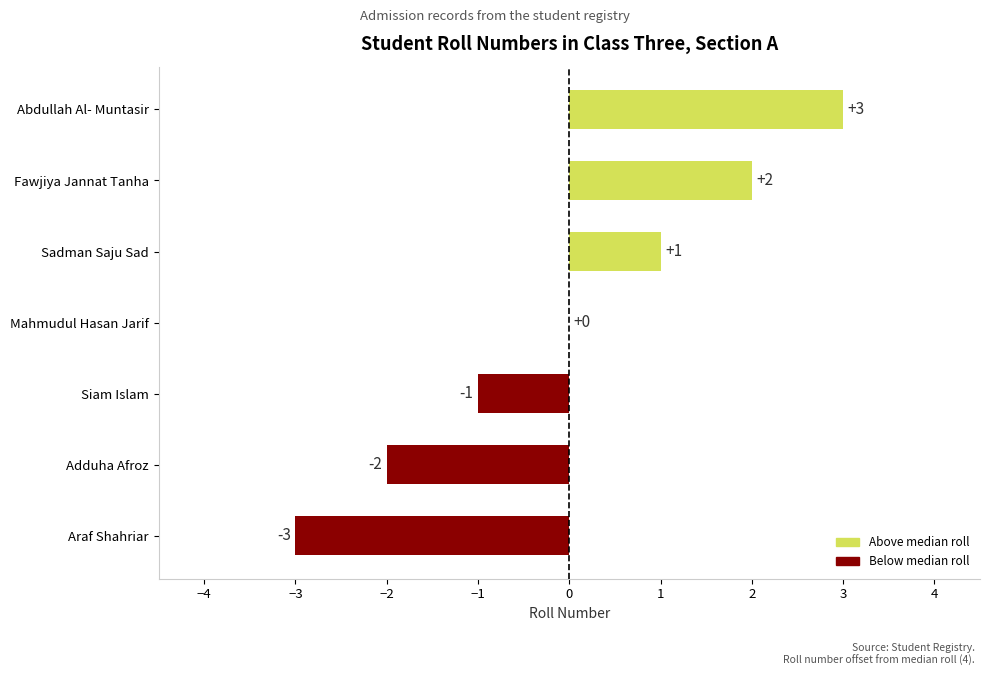

At which category does the chart reach its peak across all series?

Abdullah Al- Muntasir